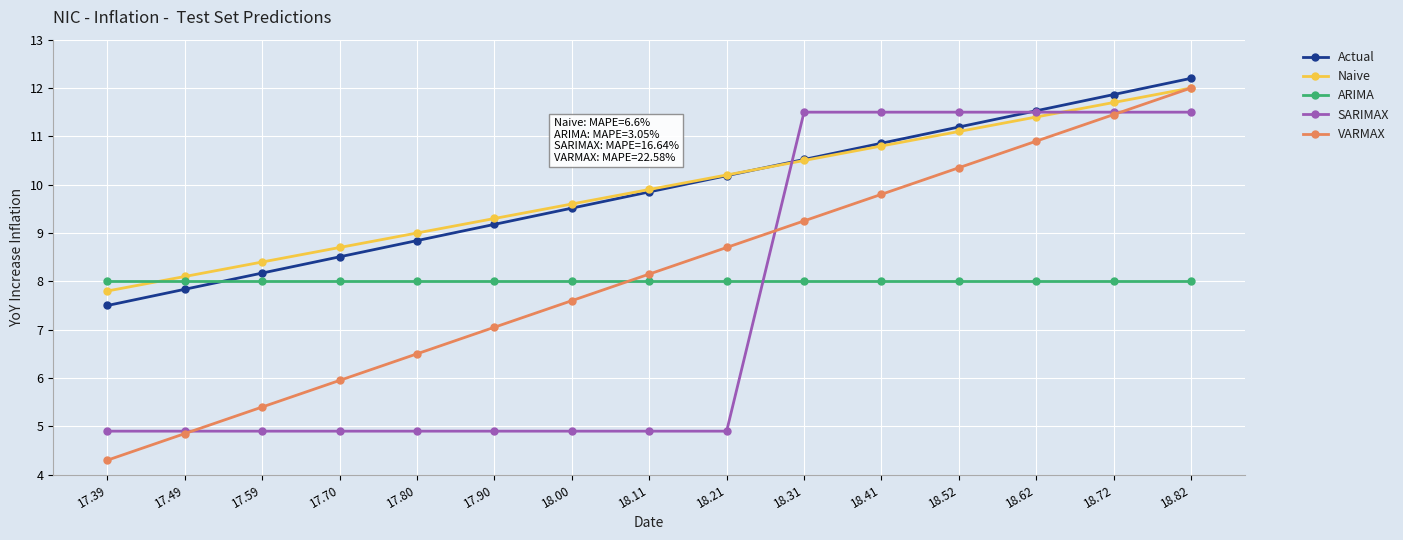

True or false: Actual has more than 2 interior local peaks.

False